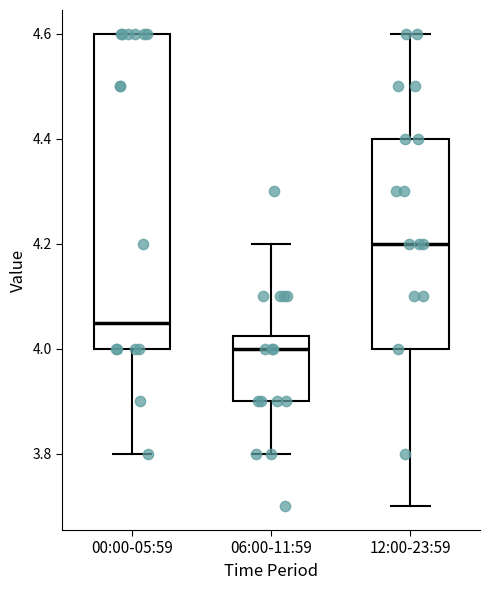

Which box has the lowest median line?

06:00-11:59